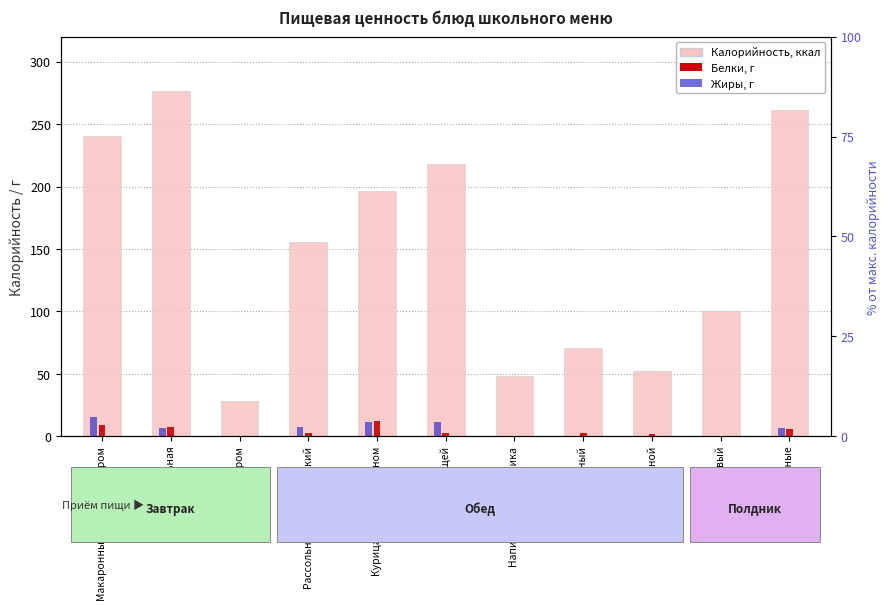

Count the number of categories in the chart.

11